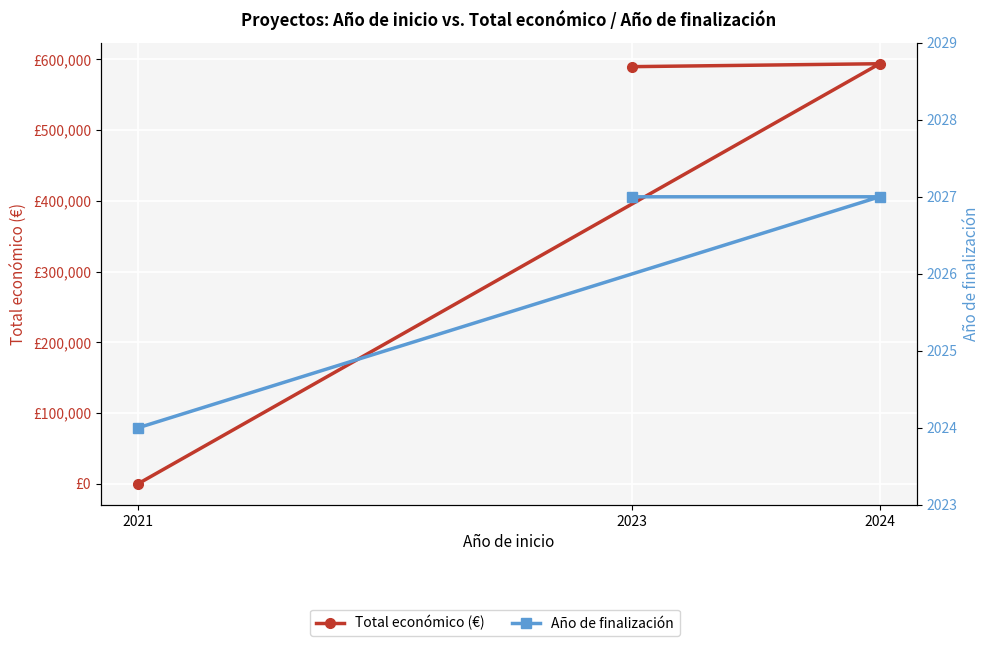

Reading right to left, extract all data points from this chart.

Total económico (€): 589584	593715	0
Año de finalización: 2027	2027	2024